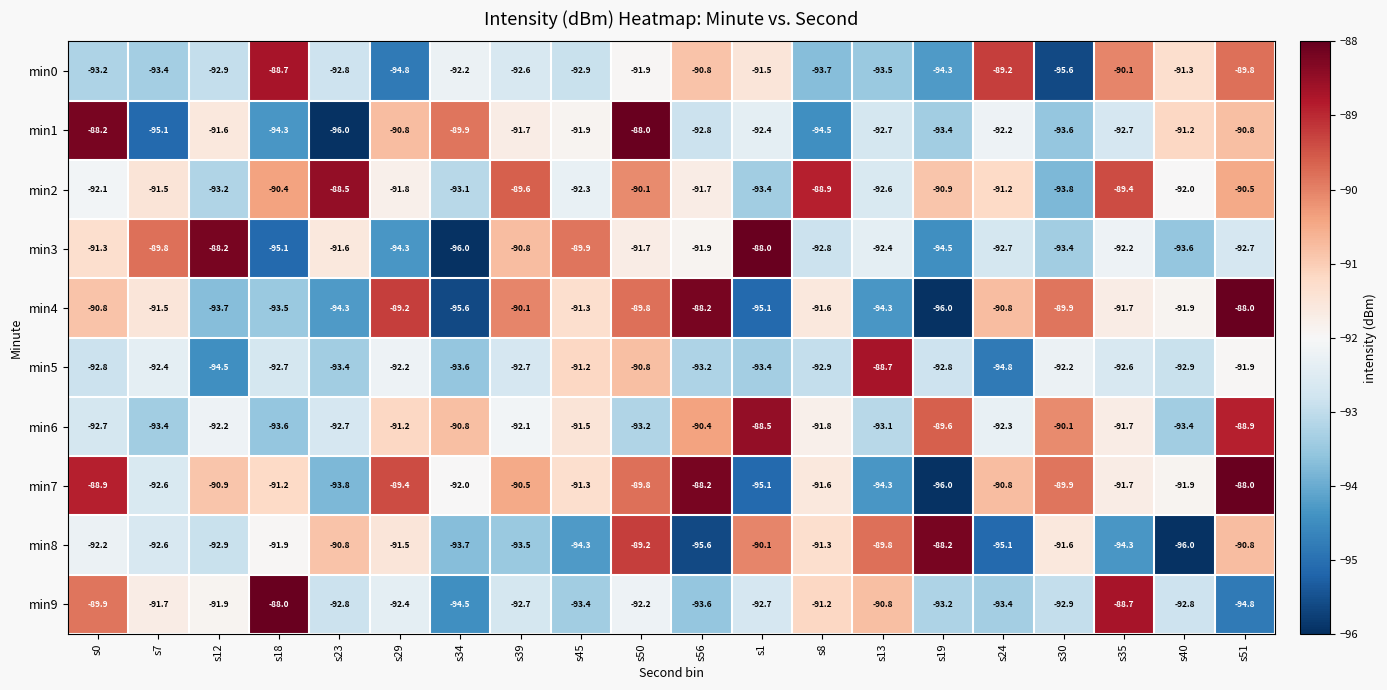

At s34, list the series in order from smallest to largest.

min3, min4, min9, min8, min5, min2, min0, min7, min6, min1